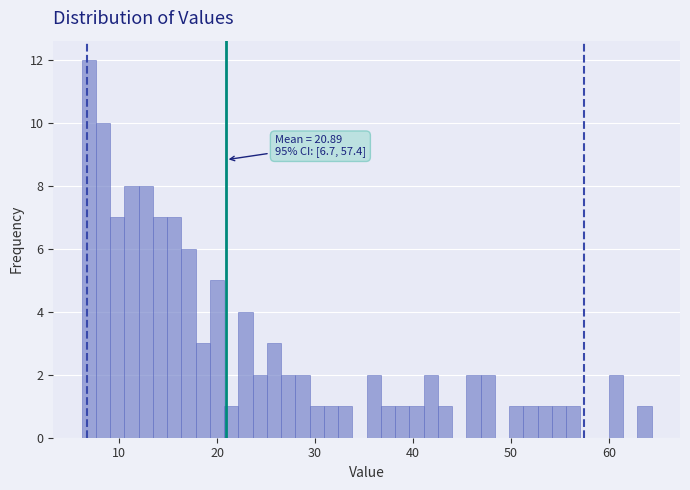

Read against the x-axis, roughly where is the centre of the tallest bar?

7